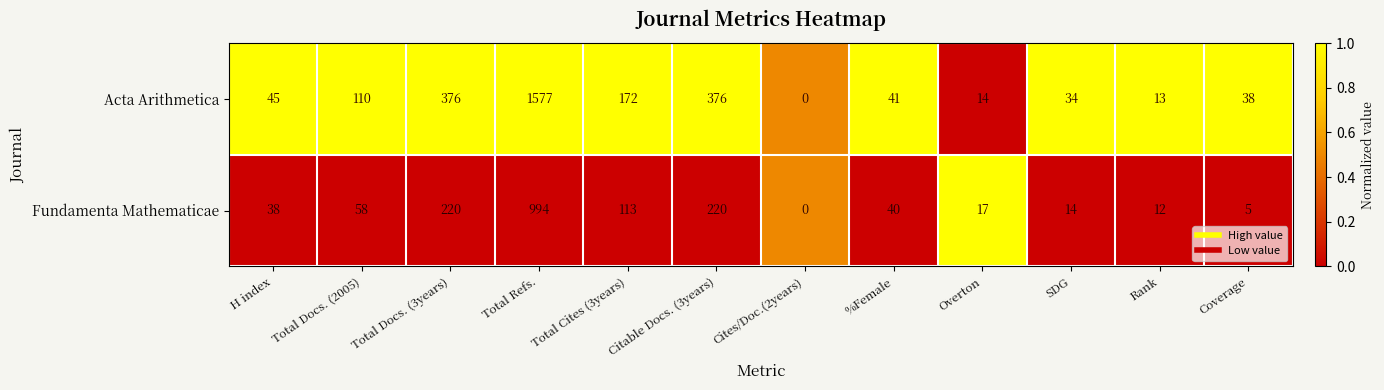

List the series in order of their peak value, highest first.

Acta Arithmetica, Fundamenta Mathematicae